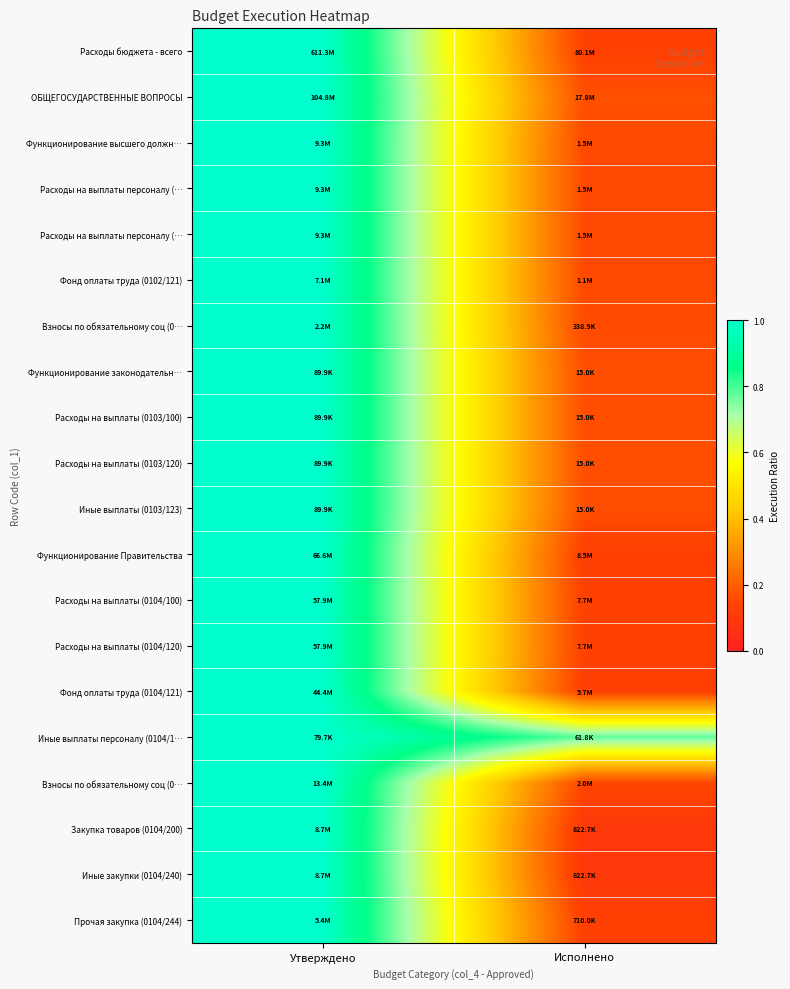

At how many categories does at least one series exceed 0?

2